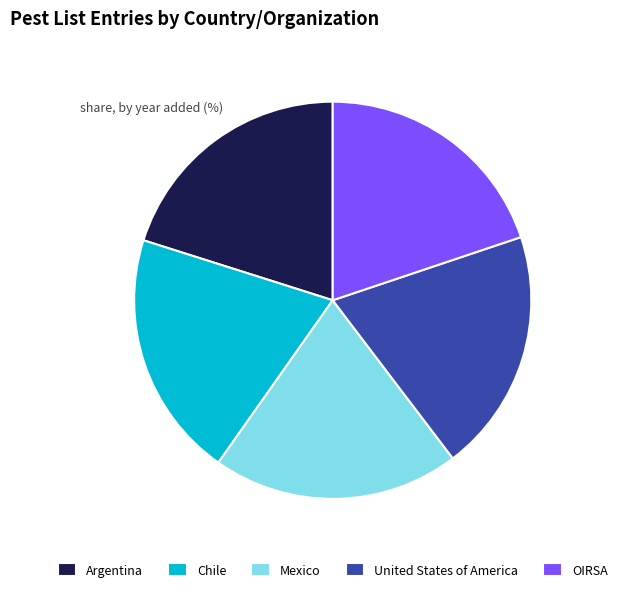

The Mexico slice represents 20% of the pie. True or false?

True